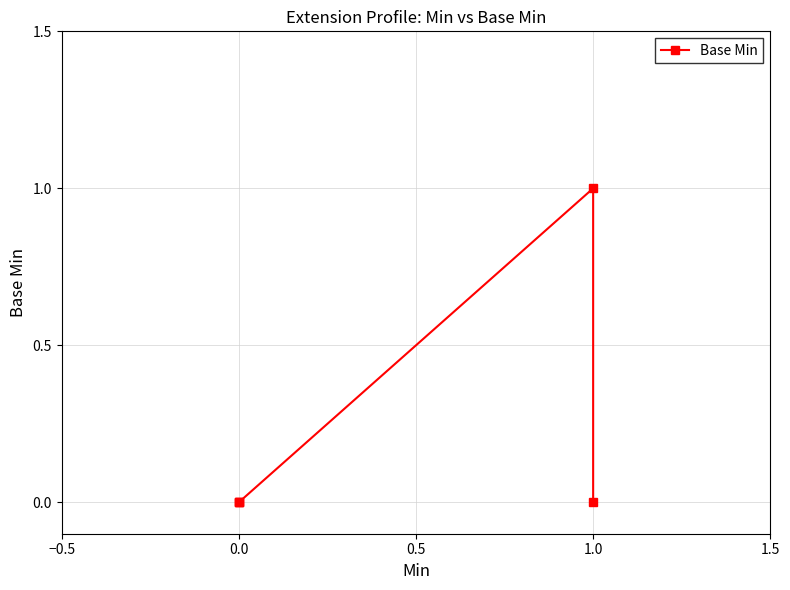

How many series are shown in this chart?

1